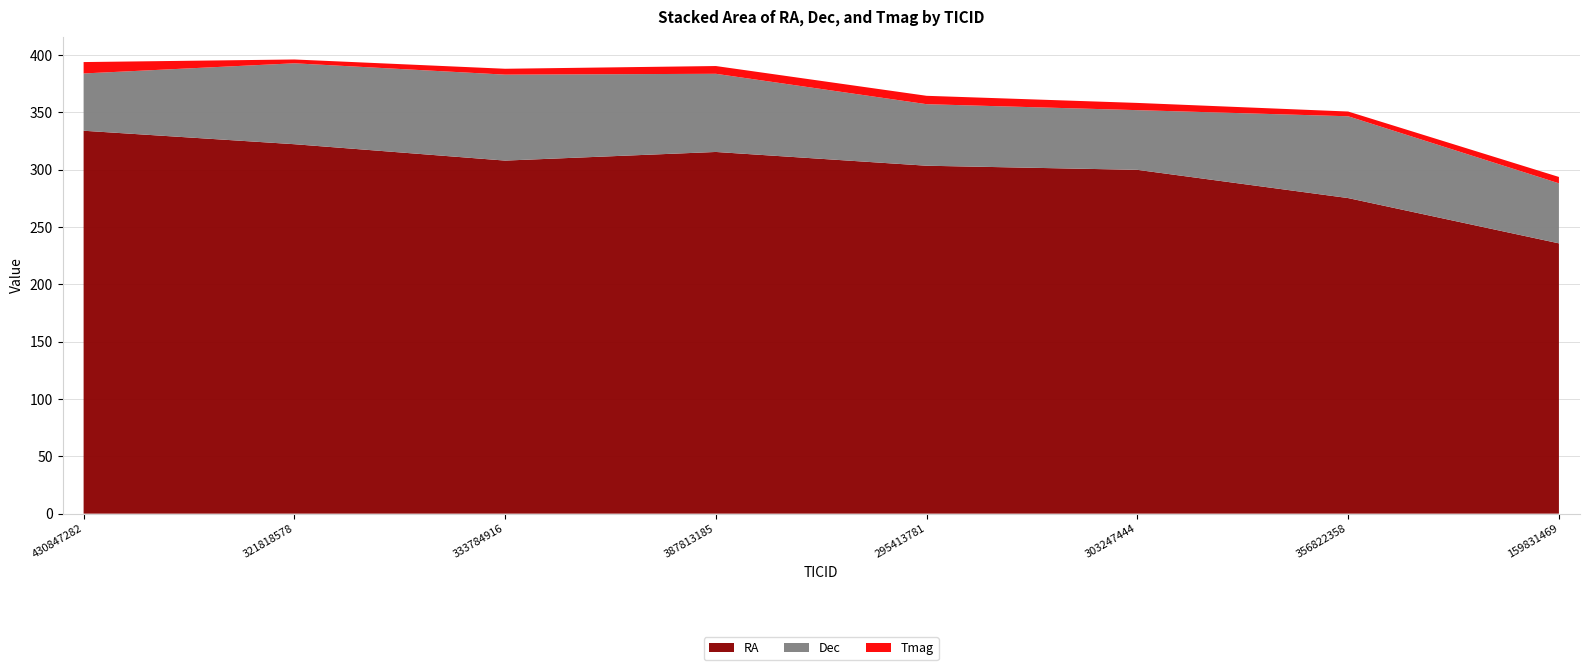

Reading left to right, transcribe all the data shown in this chart.

RA: 333.9	322.2	307.9	315.4	303.4	299.8	275.2	235.7
Dec: 50.0	70.6	75.0	68.2	53.7	52.1	71.3	52.4
Tmag: 9.9	3.3	5.1	6.8	7.3	6.3	4.1	5.5